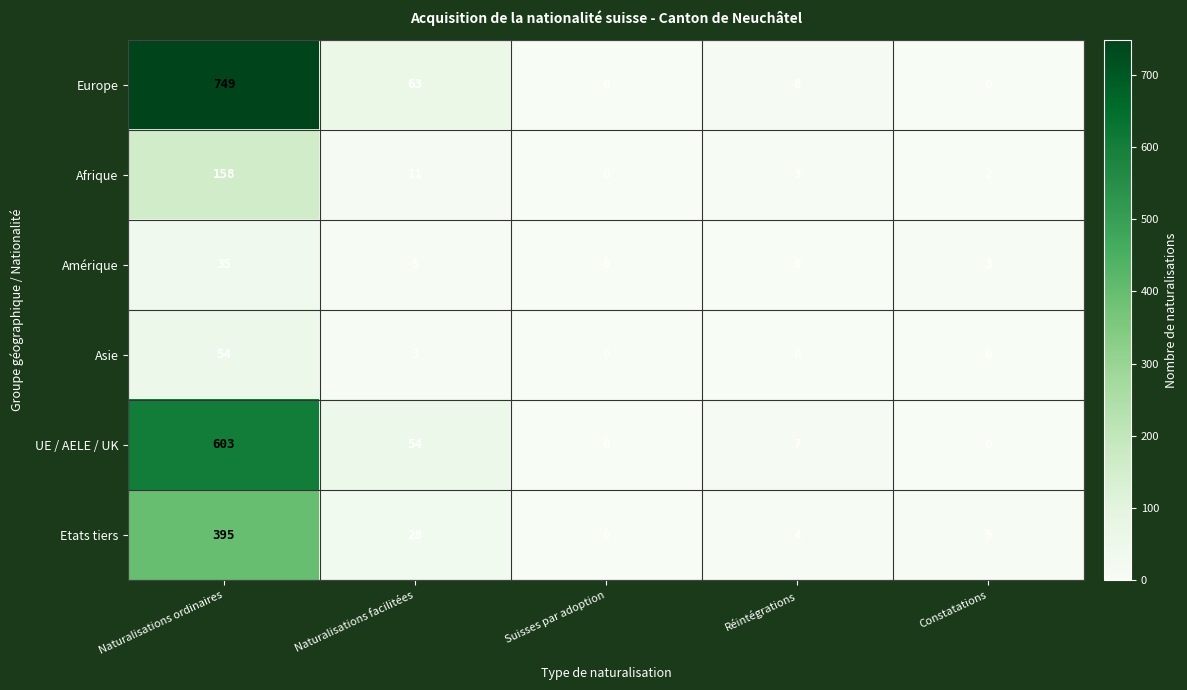

At which label is UE / AELE / UK closest to 301?

Naturalisations facilitées